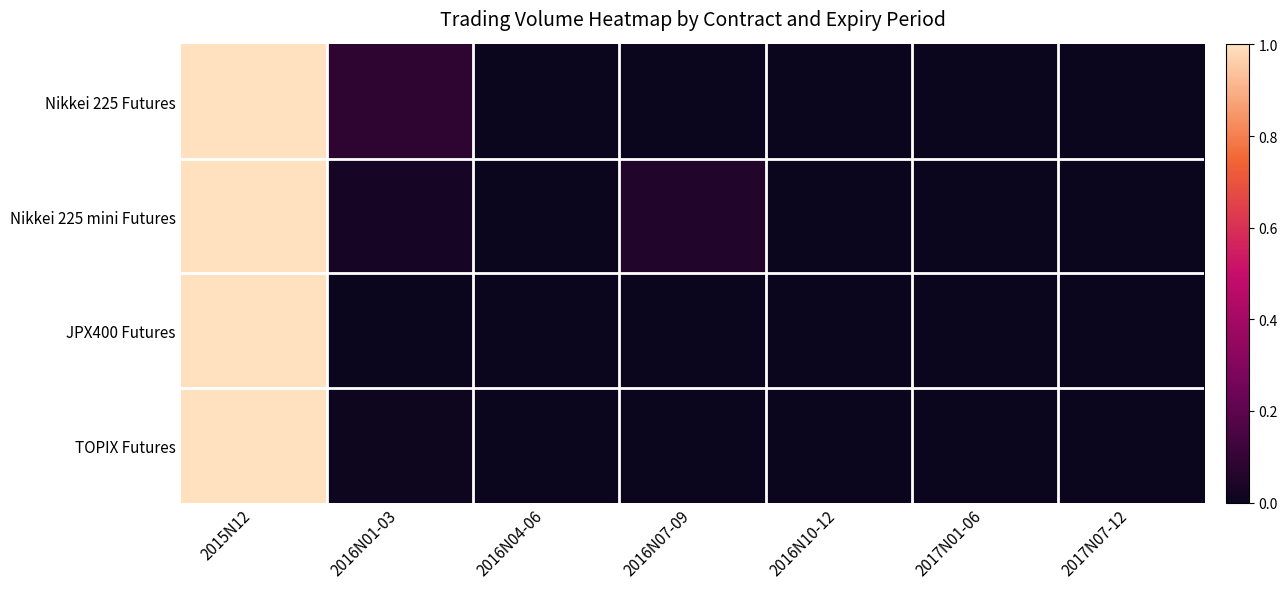

What is the sum of the JPX400 Futures values at 2016N07-09 and 2015N12?

1.0